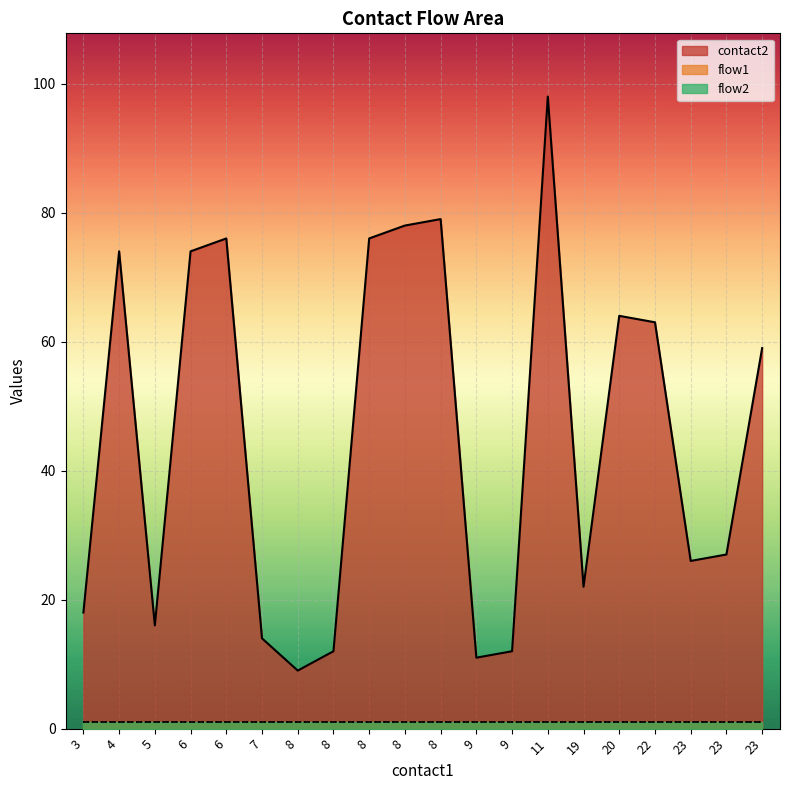

What is the value of the flow2 point at the 20th from the left?

1